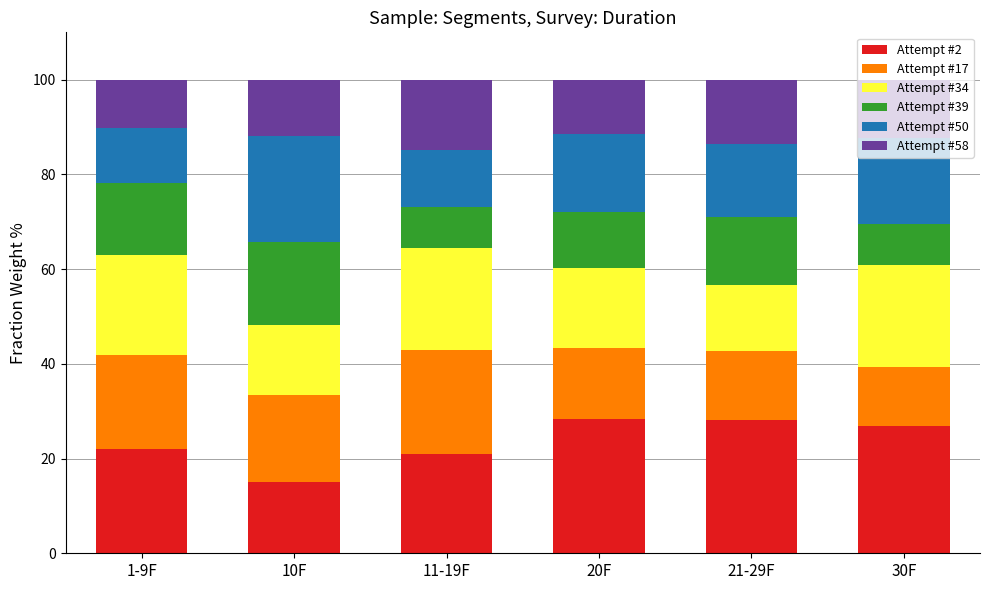

What is the average value of the Attempt #2 series?

23.5